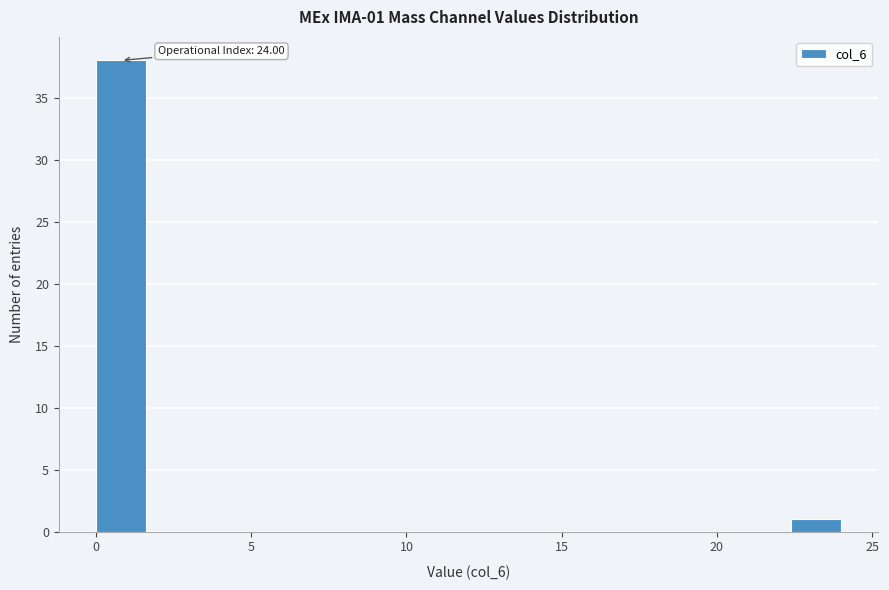

Around what value on the x-axis is the tallest bar? Give the approximate position of its centre, as read against the axis.

1.0